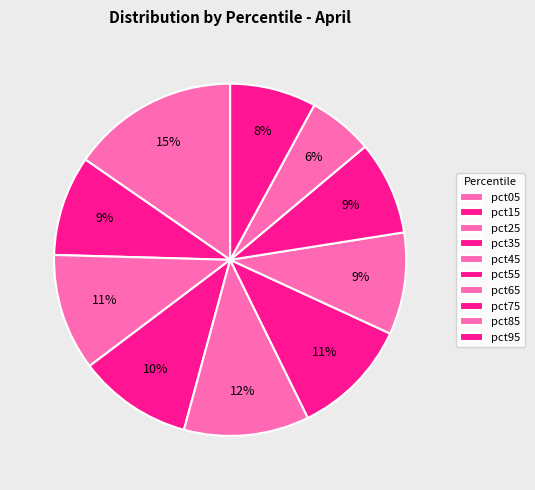

Is there a majority slice in this chart?

No